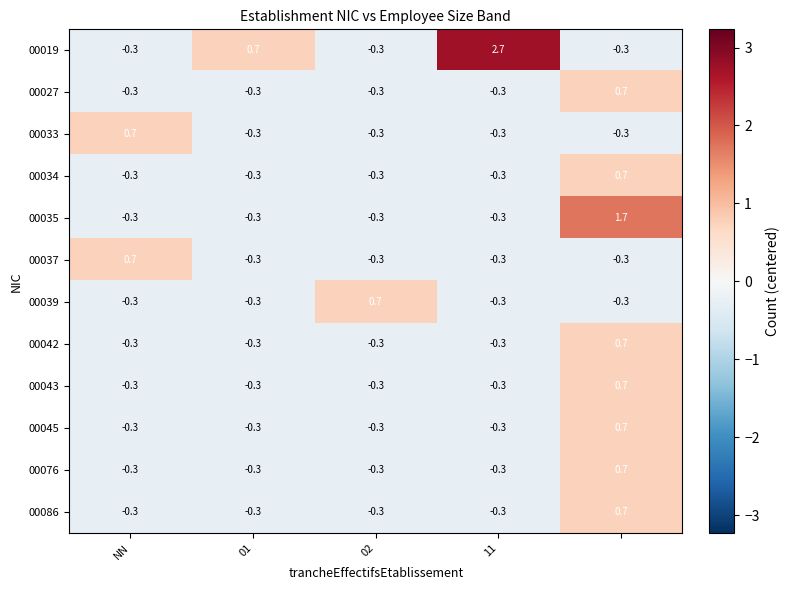

How many data points in 00043 are less than 0?

4